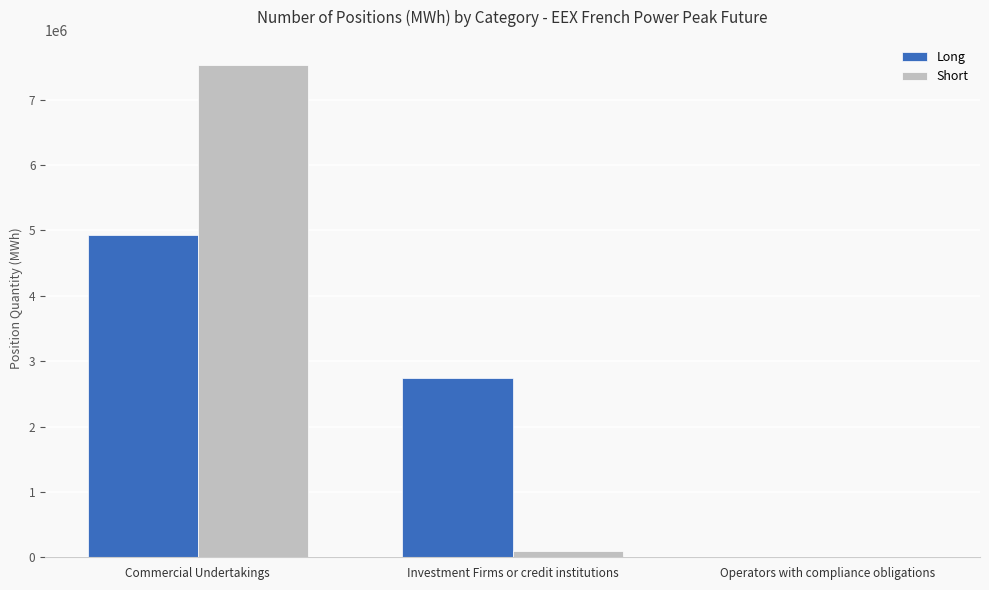

Does the chart contain stacked bars?

No